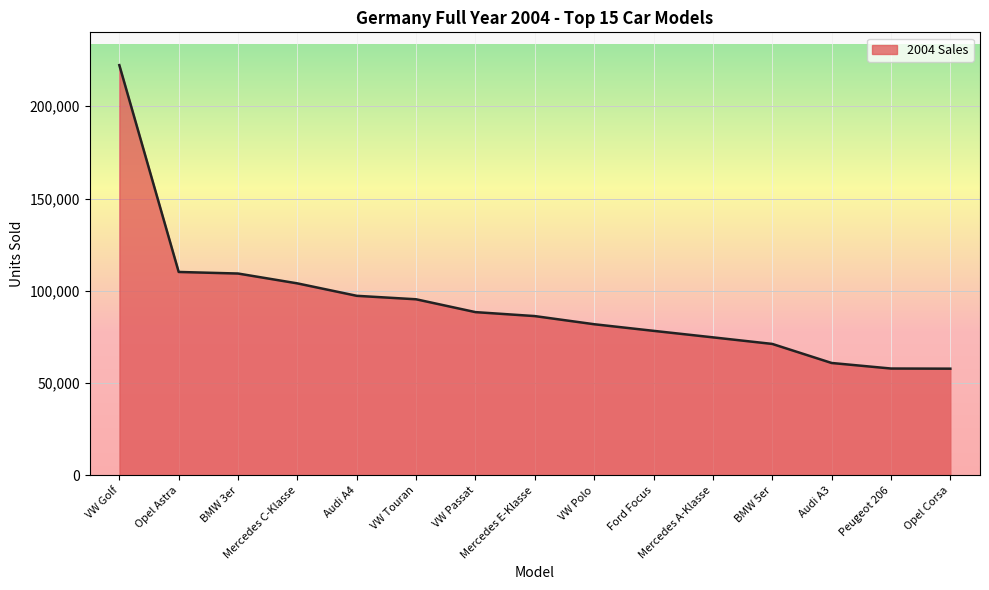

What is the sum of all values?

1396125